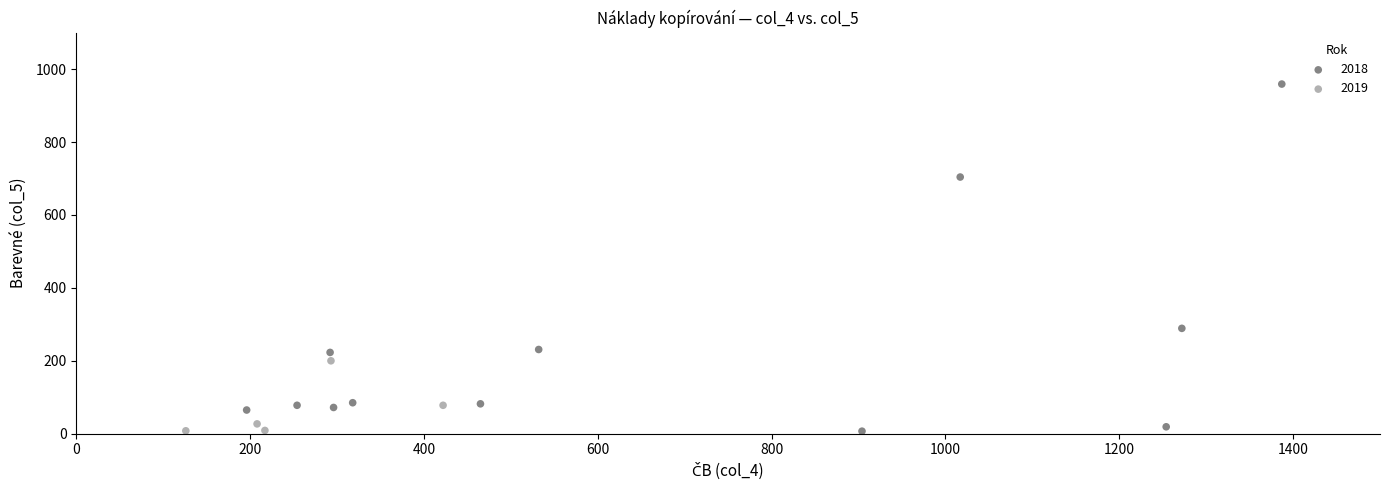

Which series has the largest Y range (max minus min)?

2018